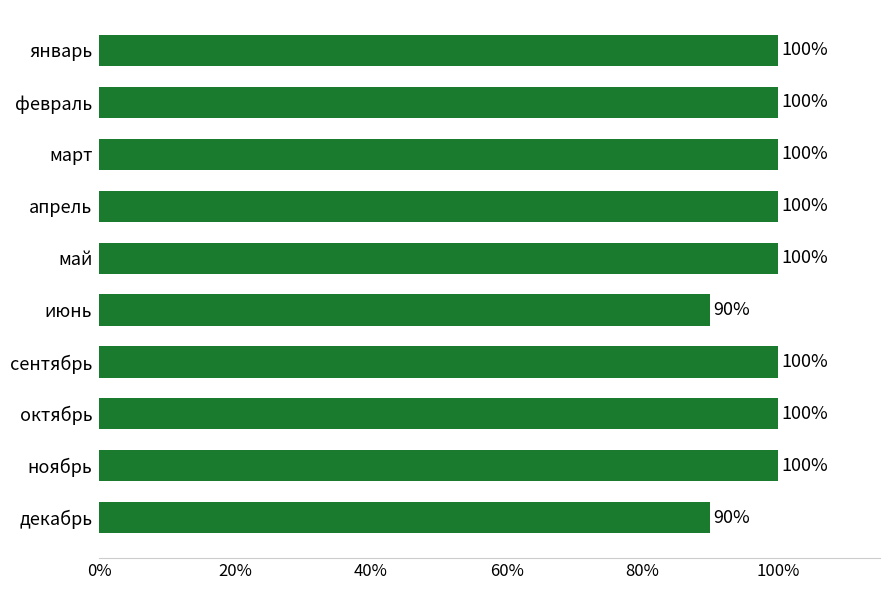

Which has a higher value, июнь or май?

май